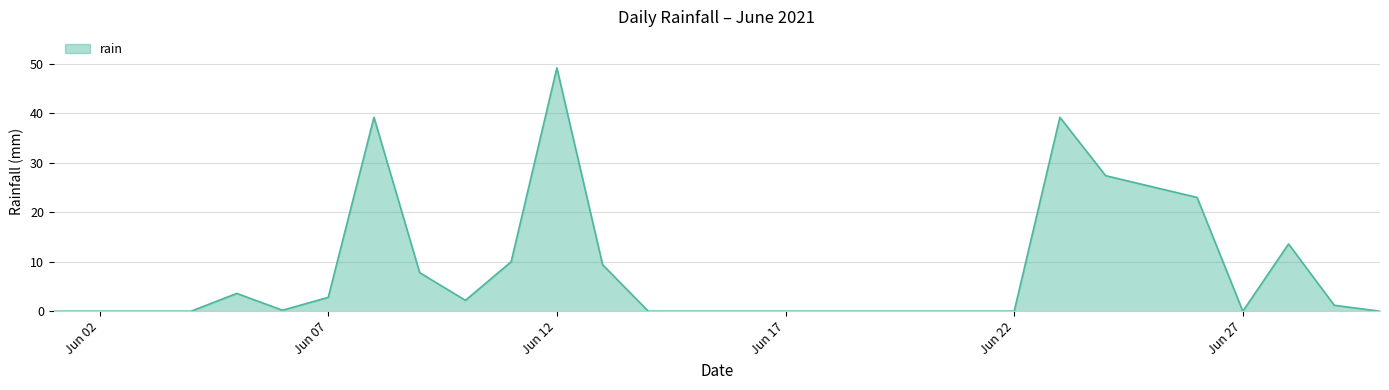

What is the maximum value shown in the chart?

49.2